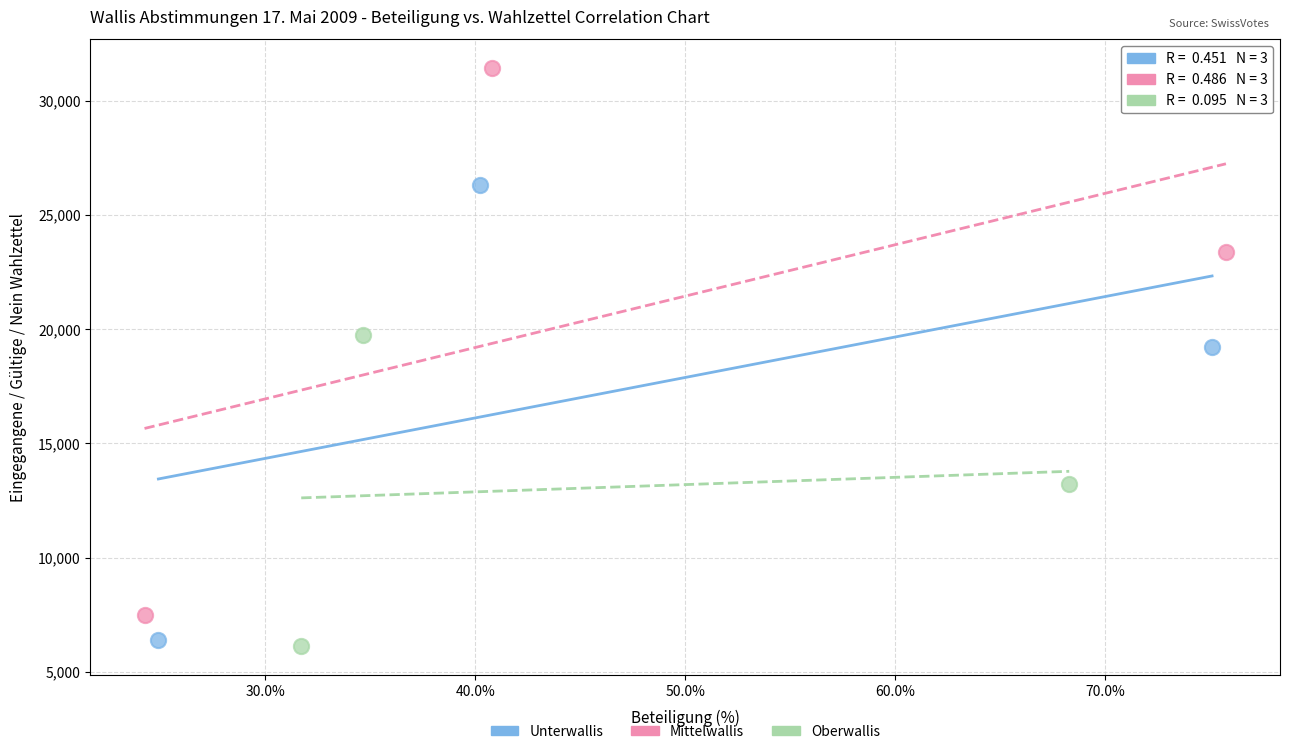

Which series contains the lowest Y value?

Oberwallis